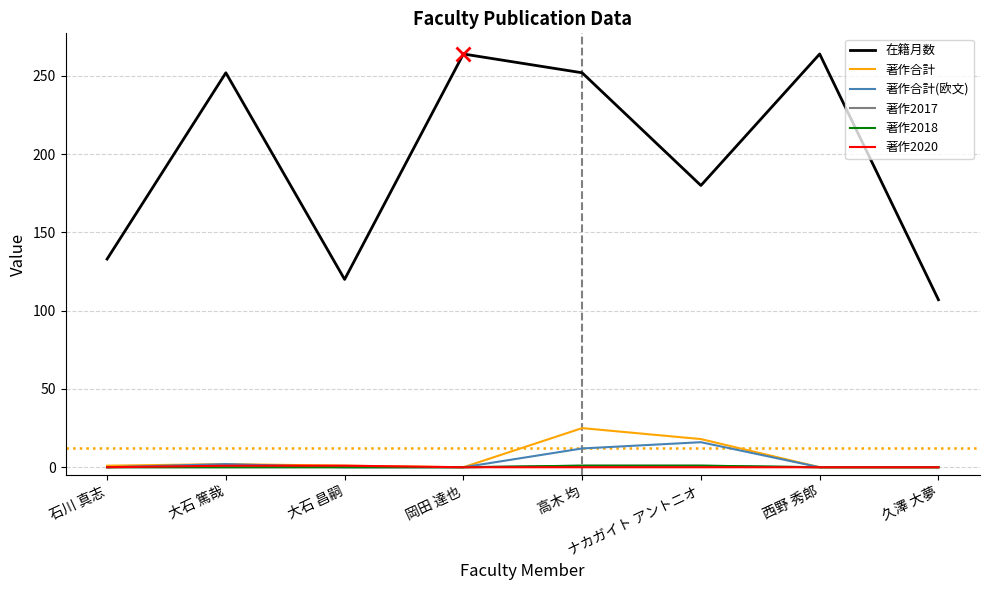

True or false: 著作2017 and 在籍月数 intersect in this chart.

False